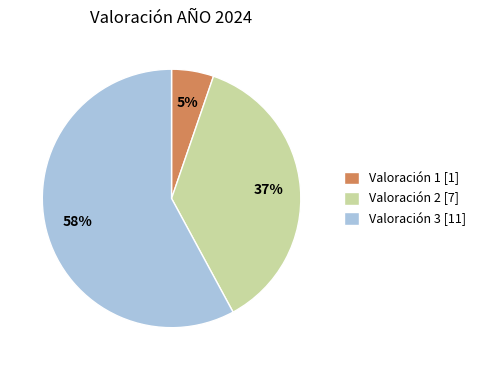

Count the number of slices in the pie.

3